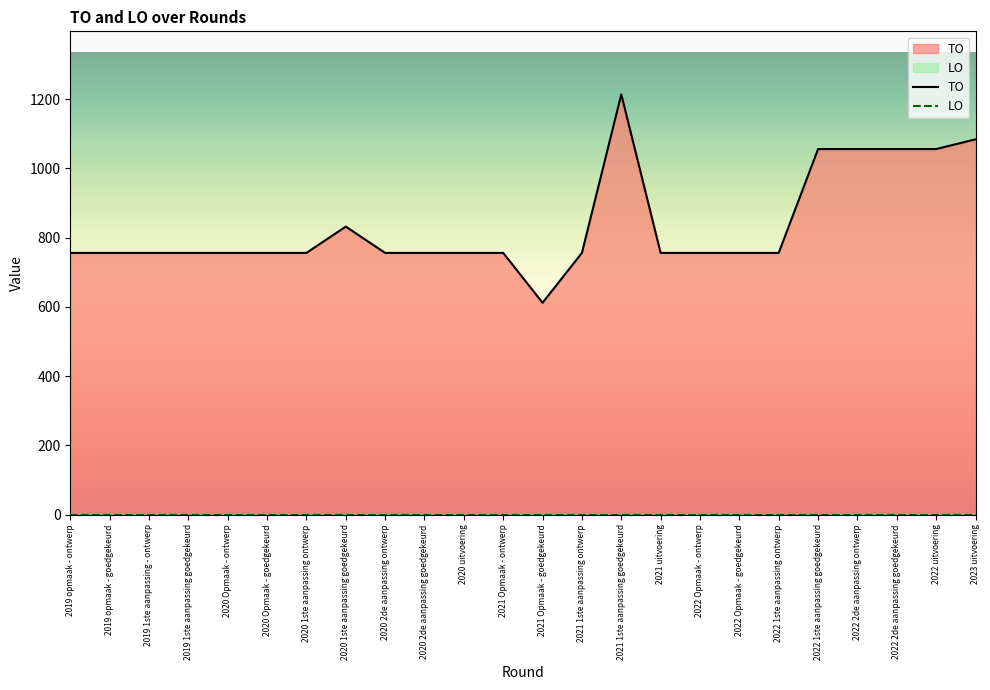

How many data points in TO are less than 756?

1